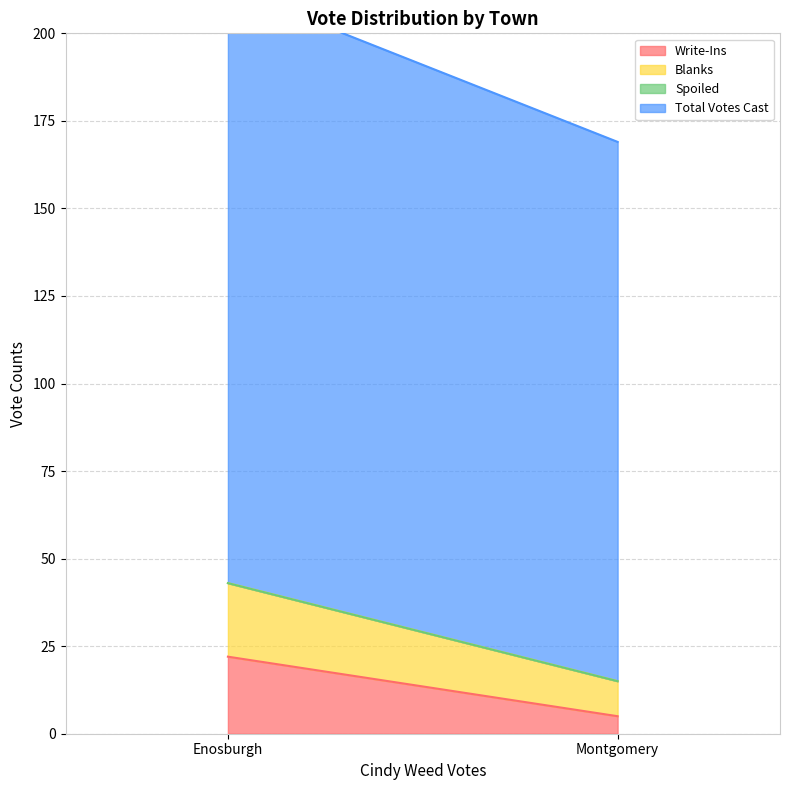

Reading left to right, extract all data points from this chart.

Write-Ins: Enosburgh=22	Montgomery=5
Blanks: Enosburgh=21	Montgomery=10
Spoiled: Enosburgh=0	Montgomery=0
Total Votes Cast: Enosburgh=170	Montgomery=154